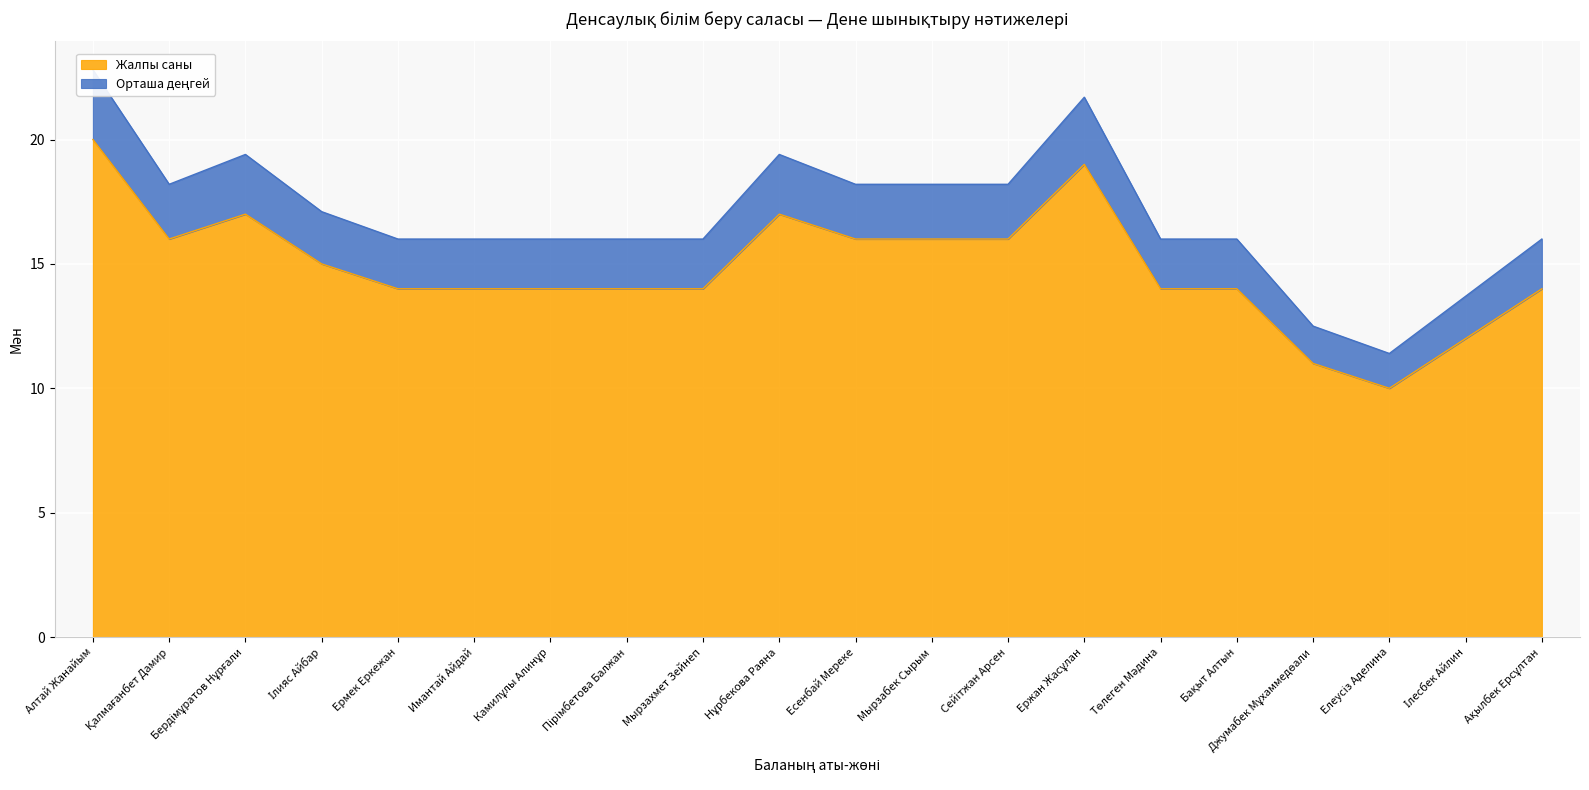

What is the highest value of the Жалпы саны series?

20